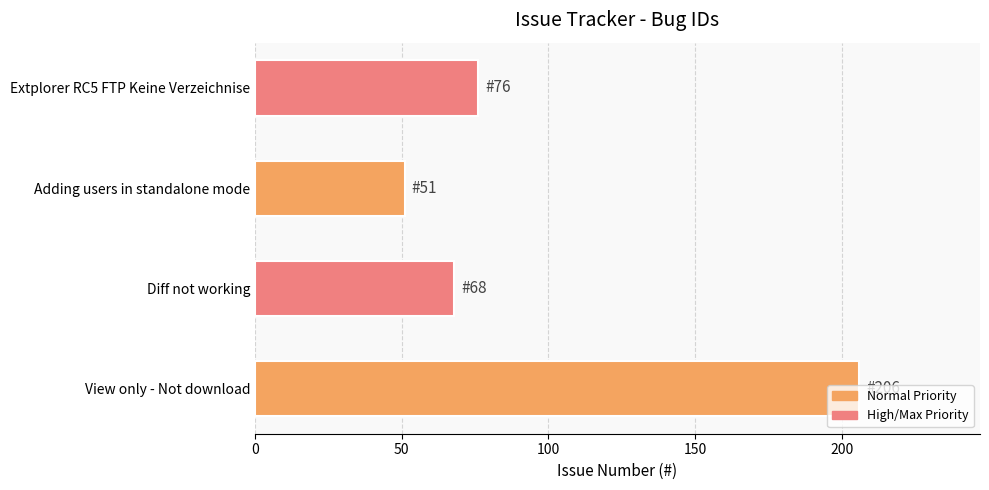

What is the approximate value at Adding users in standalone mode, to the nearest 10?

50